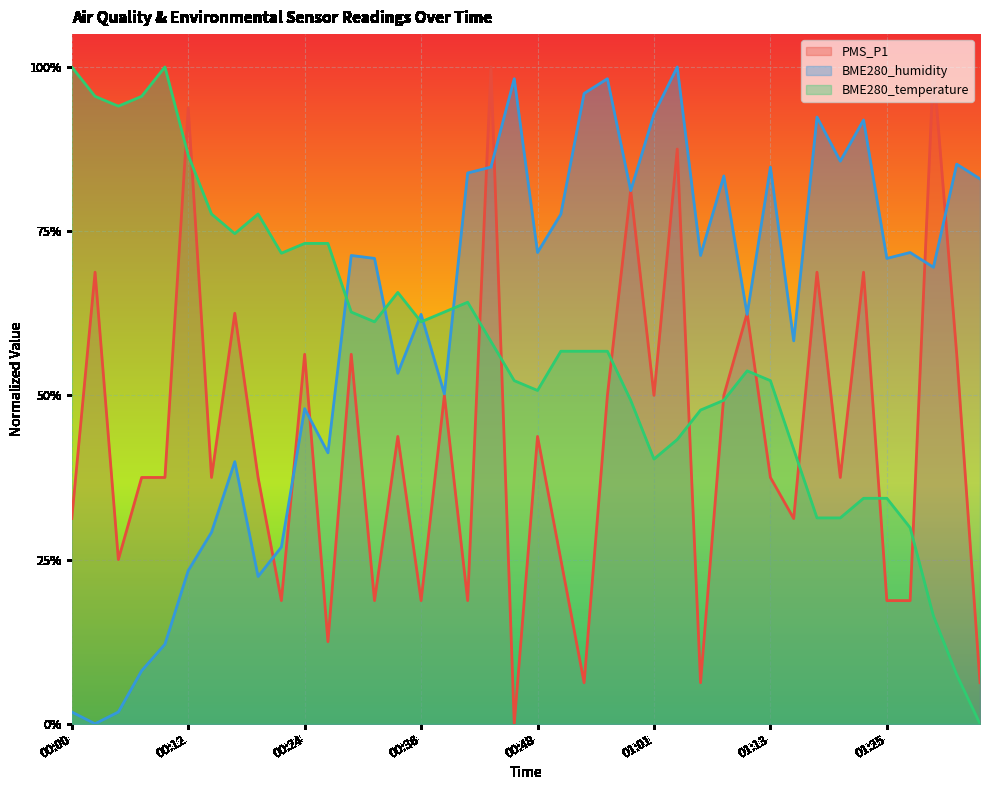

What position from the left is 00:51?

22